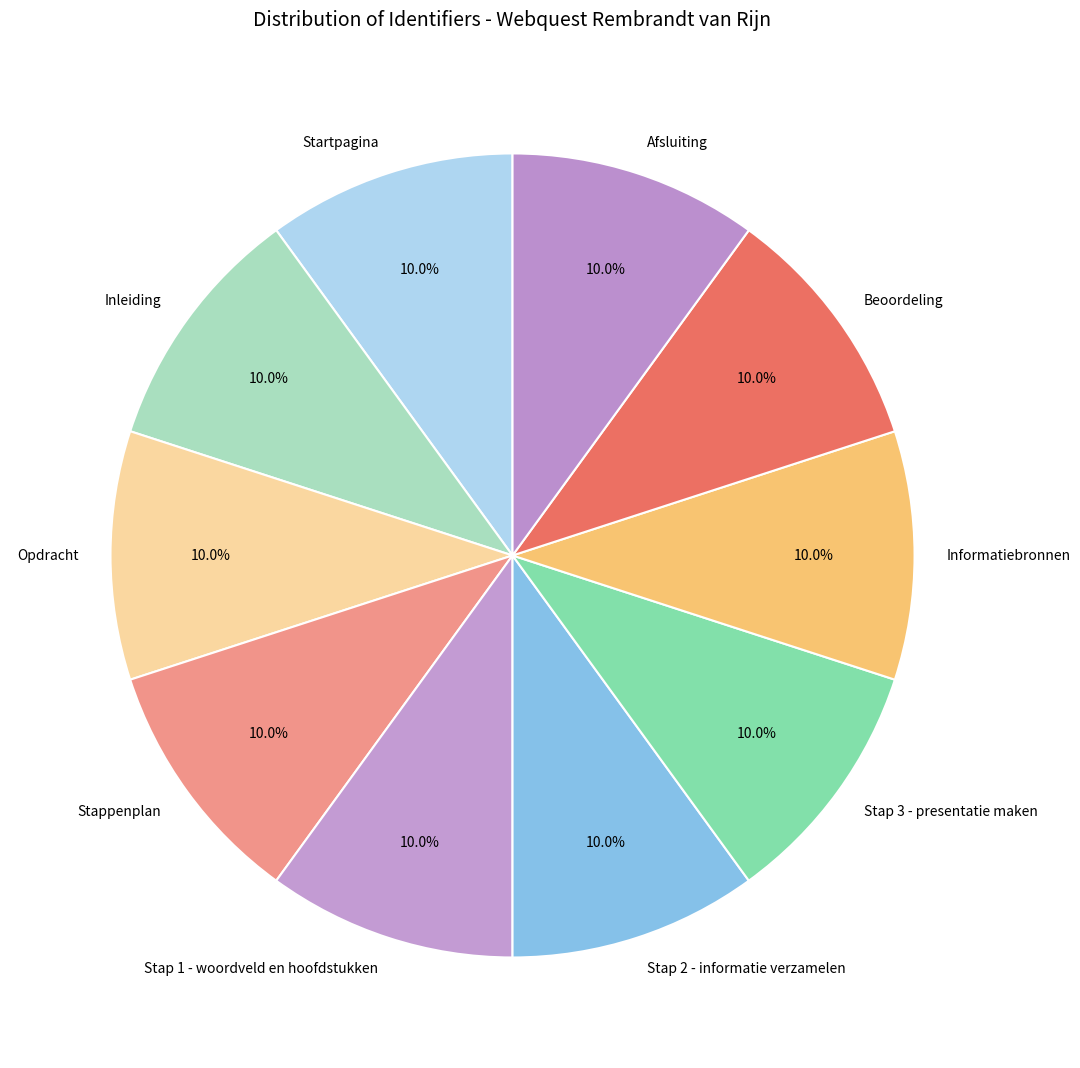

What is the ratio of the value at Opdracht to the value at Stap 1 - woordveld en hoofdstukken?

1.0